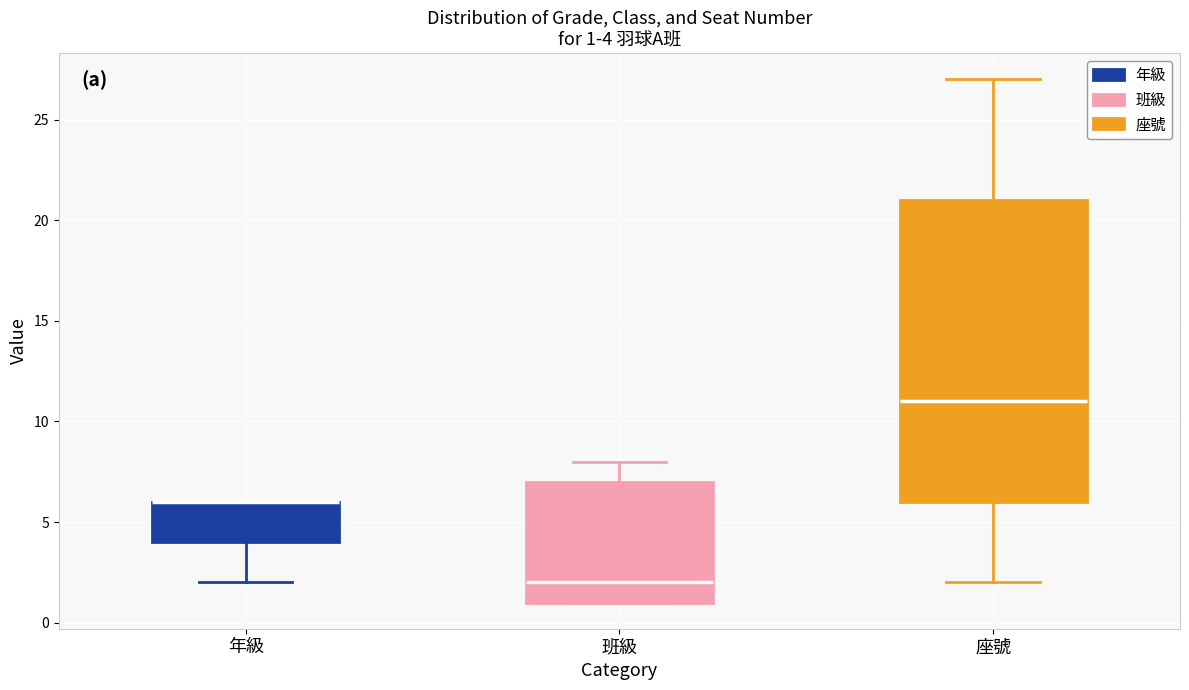

Which box is the tallest, from its lower edge to its upper edge?

座號